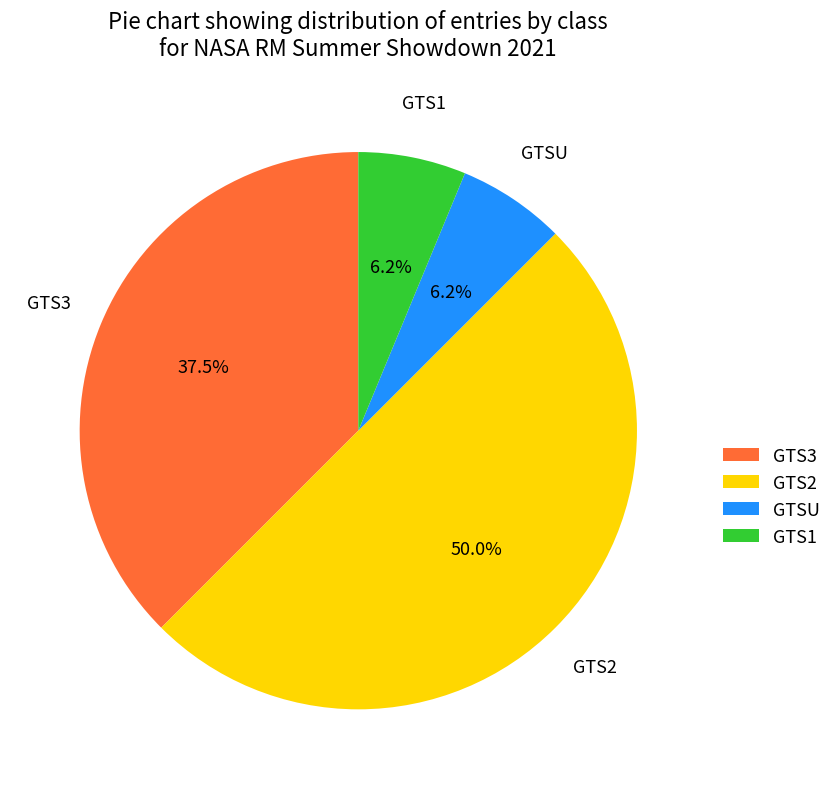

Which category has the biggest portion of the pie?

GTS2